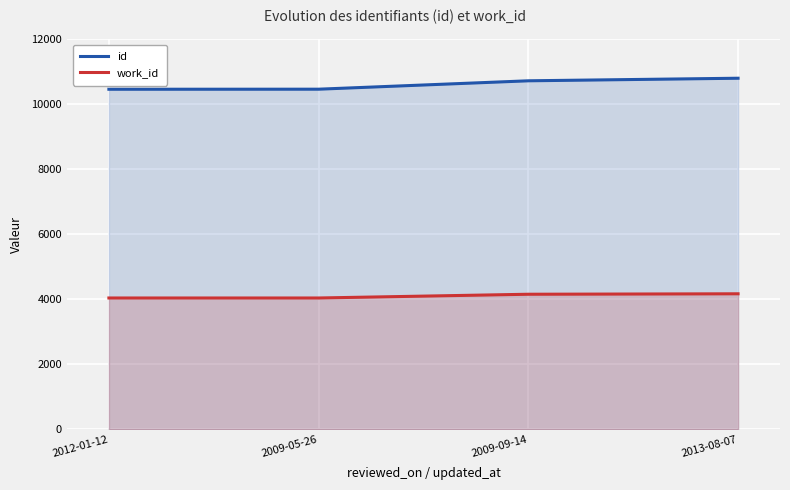

Count the number of data series in this chart.

2